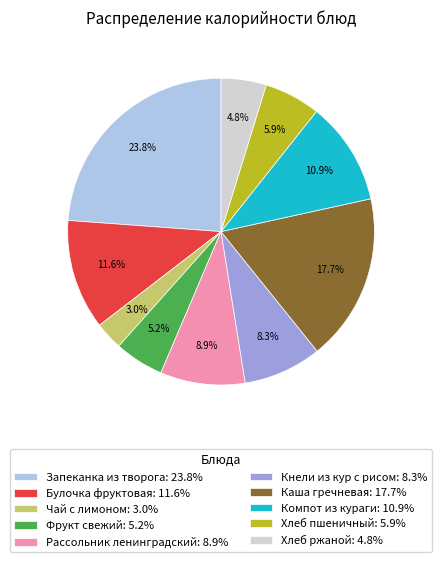

Is Фрукт свежий the majority of the pie?

No